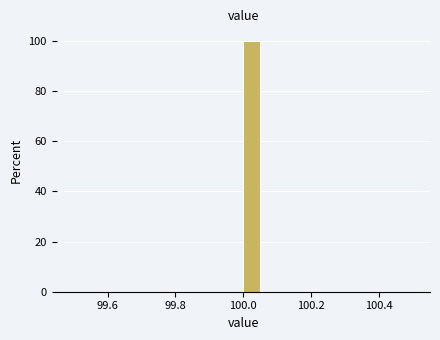

Around what value on the x-axis is the tallest bar? Give the approximate position of its centre, as read against the axis.

100.02